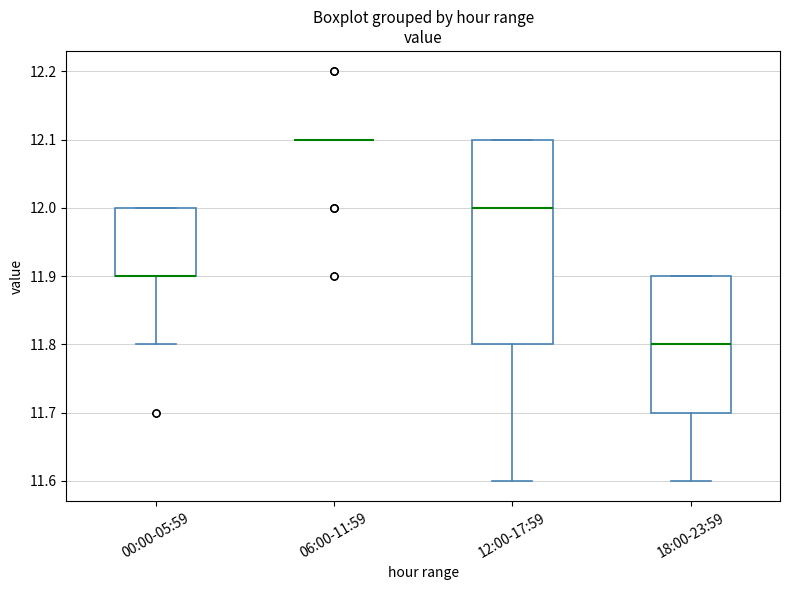

Where is the lower edge of the box for 18:00-23:59 on the y-axis? The values are not printed on the chart, so give them approximately, as read against the axis.

11.7